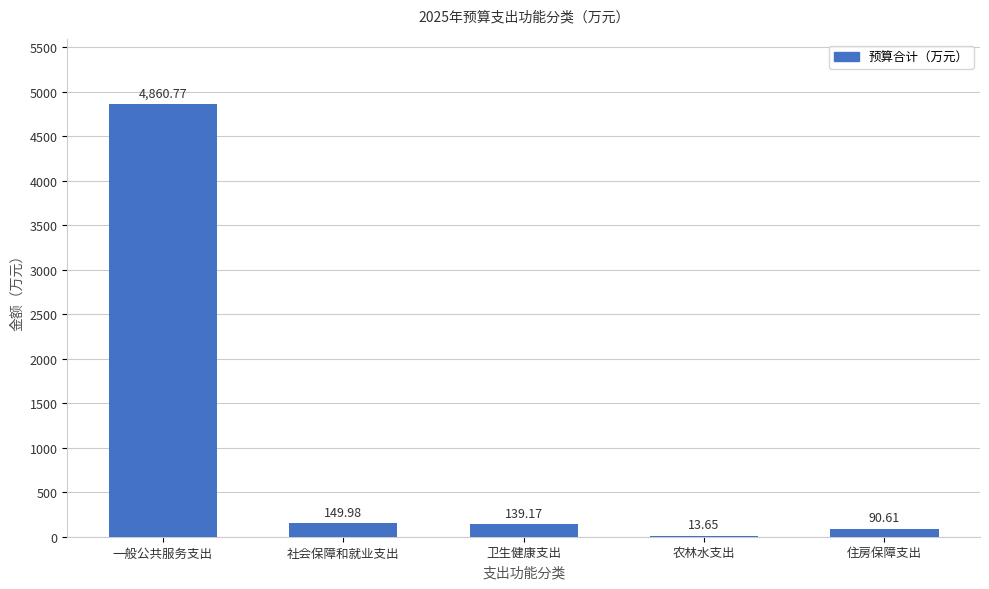

What is the sum of all values?

5254.2